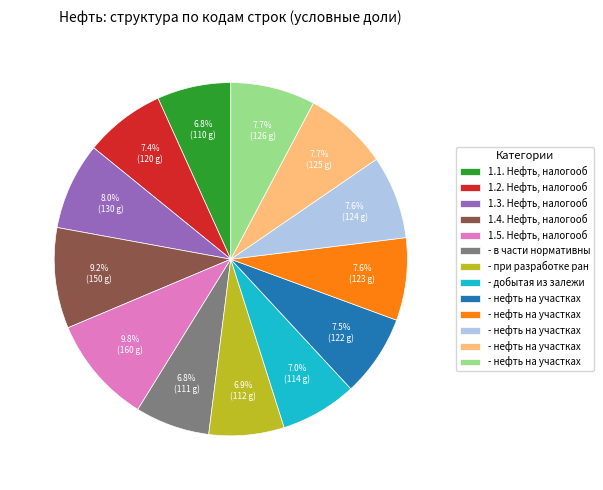

Is there a majority slice in this chart?

No